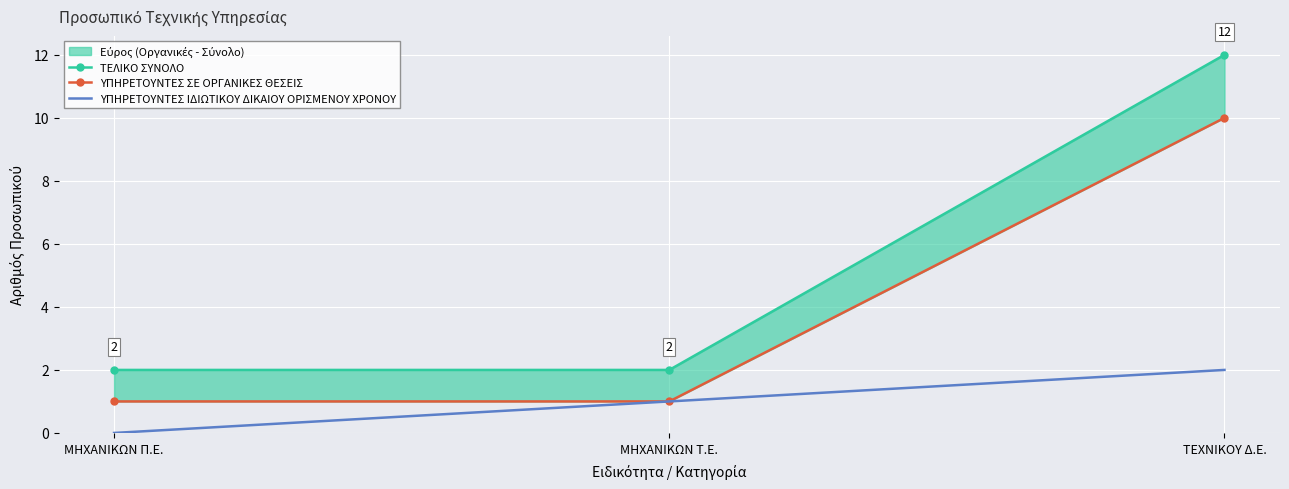

Rank the series by their average value, from lowest to highest.

ΥΠΗΡΕΤΟΥΝΤΕΣ ΙΔΙΩΤΙΚΟΥ ΔΙΚΑΙΟΥ ΟΡΙΣΜΕΝΟΥ ΧΡΟΝΟΥ, ΥΠΗΡΕΤΟΥΝΤΕΣ ΣΕ ΟΡΓΑΝΙΚΕΣ ΘΕΣΕΙΣ, ΤΕΛΙΚΟ ΣΥΝΟΛΟ